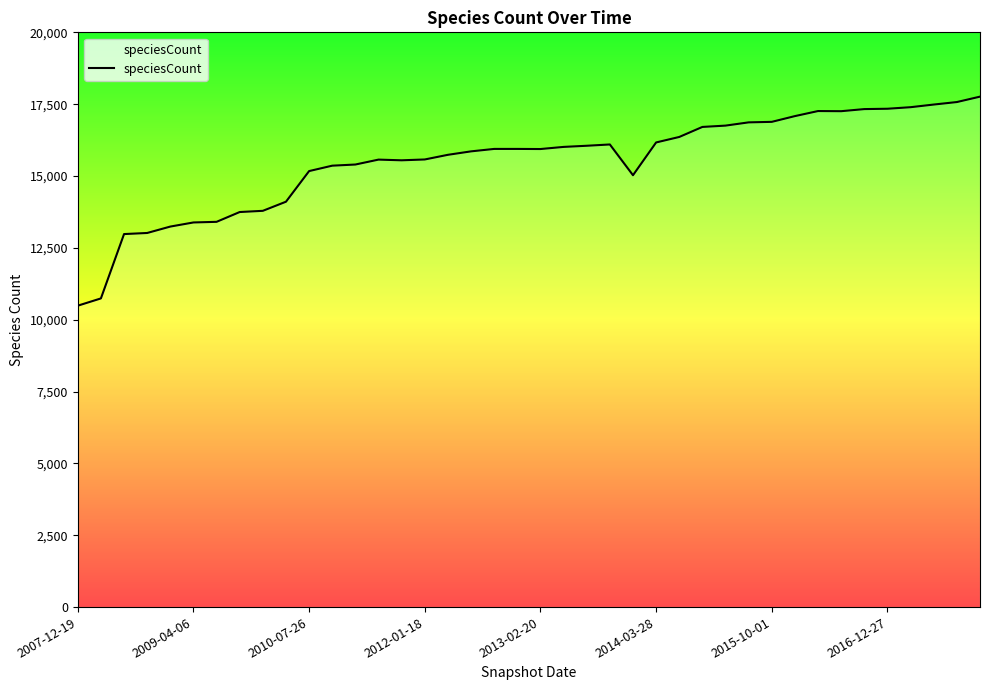

What is the smallest value displayed?

10488